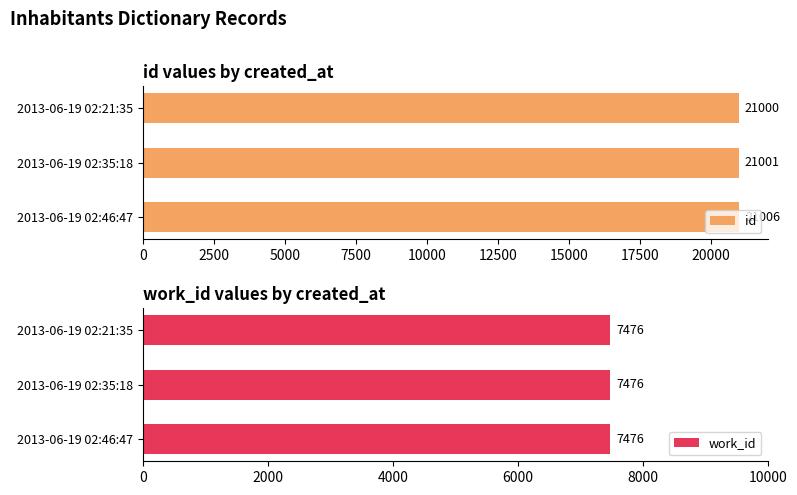

What is the average value of the id series?

21002